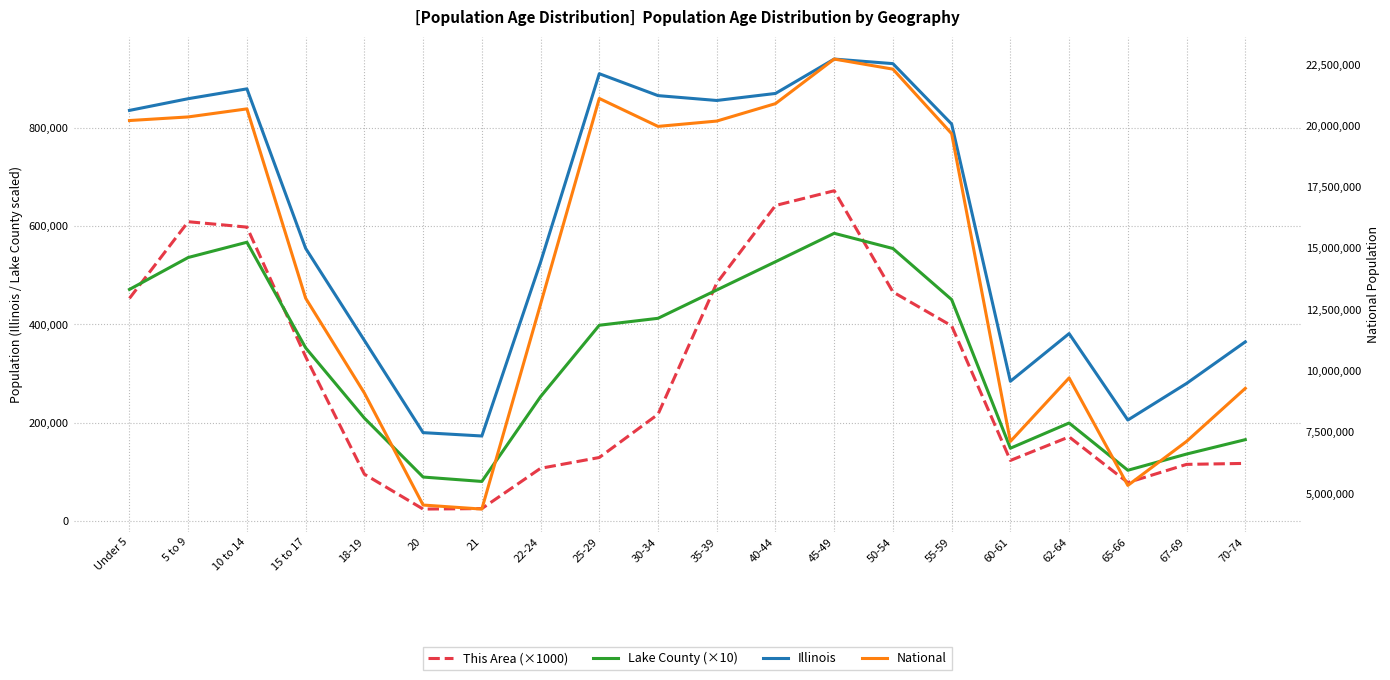

Reading right to left, extract all data points from this chart.

This Area (×1000): 117000	115000	78000	171000	123000	397000	466000	672000	642000	484000	217000	129000	107000	25000	24000	95000	334000	598000	609000	453000
Lake County (×10): 165330	136000	103030	199230	147880	450410	554440	585390	527470	470000	412360	398240	252870	80260	89220	209200	352230	567190	536150	471150
Illinois: 364475	279790	205270	381249	284180	807778	930785	940094	870100	855790	865684	910273	526556	172795	179613	367343	554749	879448	859405	835577
National: 9278166	7115361	5319902	9704197	7113727	19664805	22298125	22708591	20890964	20179642	19962099	21101849	12712576	4354294	4519129	9086089	12954254	20677194	20348657	20201362